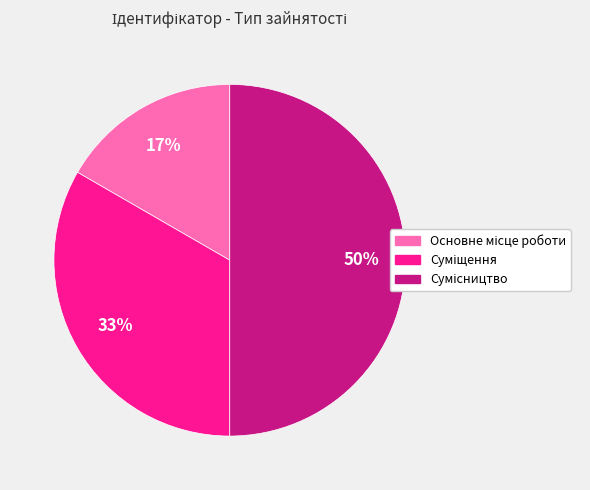

To the nearest percent, what is the average slice percentage?

33%